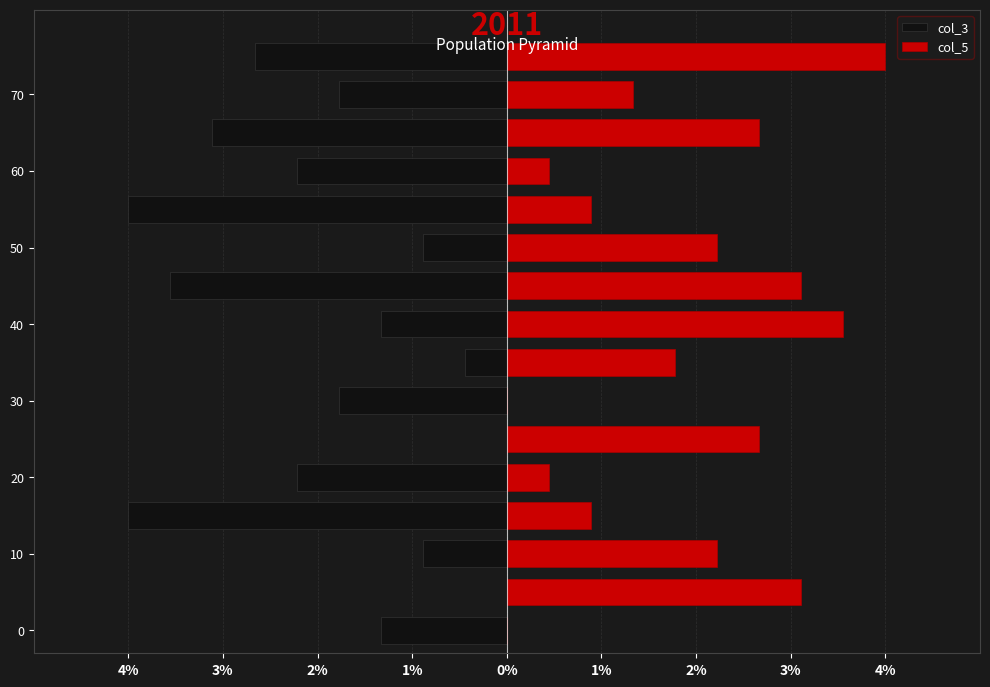

What is the value of the col_3 bar at the 15th from the left?

-1.8